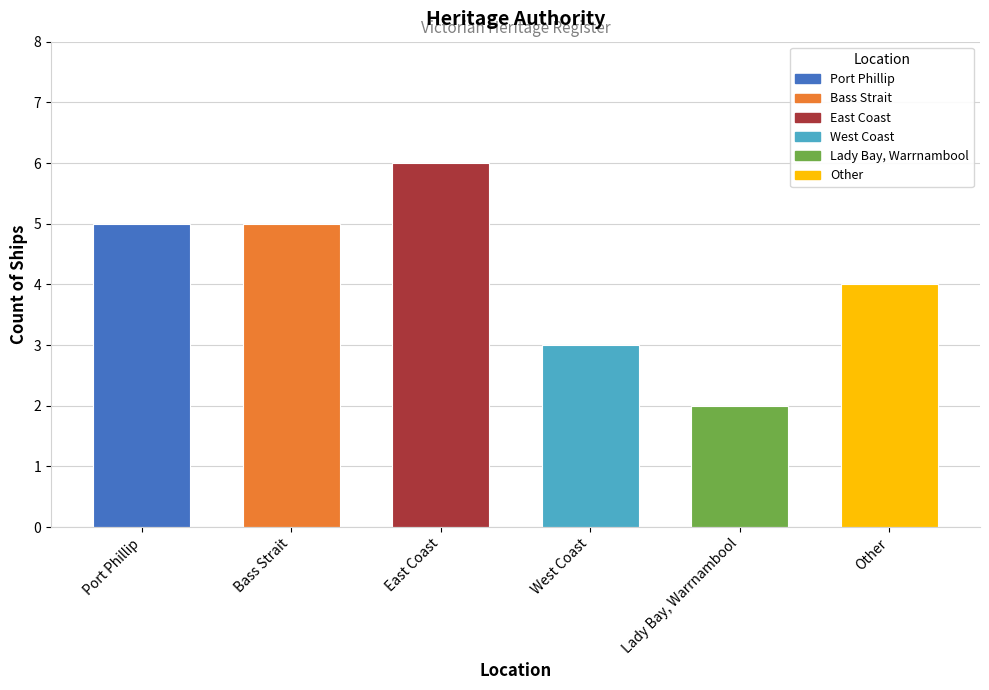

Is it true that the value at East Coast is 6?

True